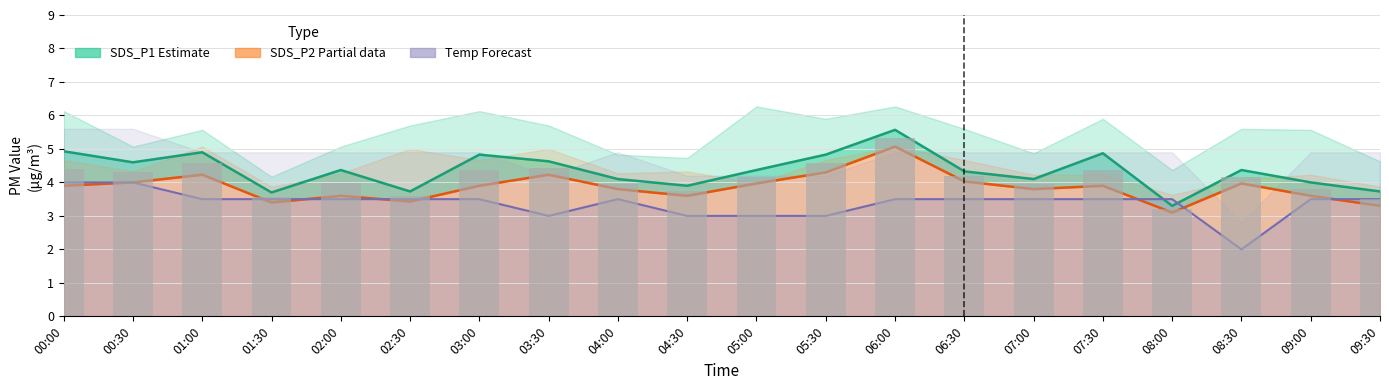

What is the sum of all Temp (Forecast) values?

67.5